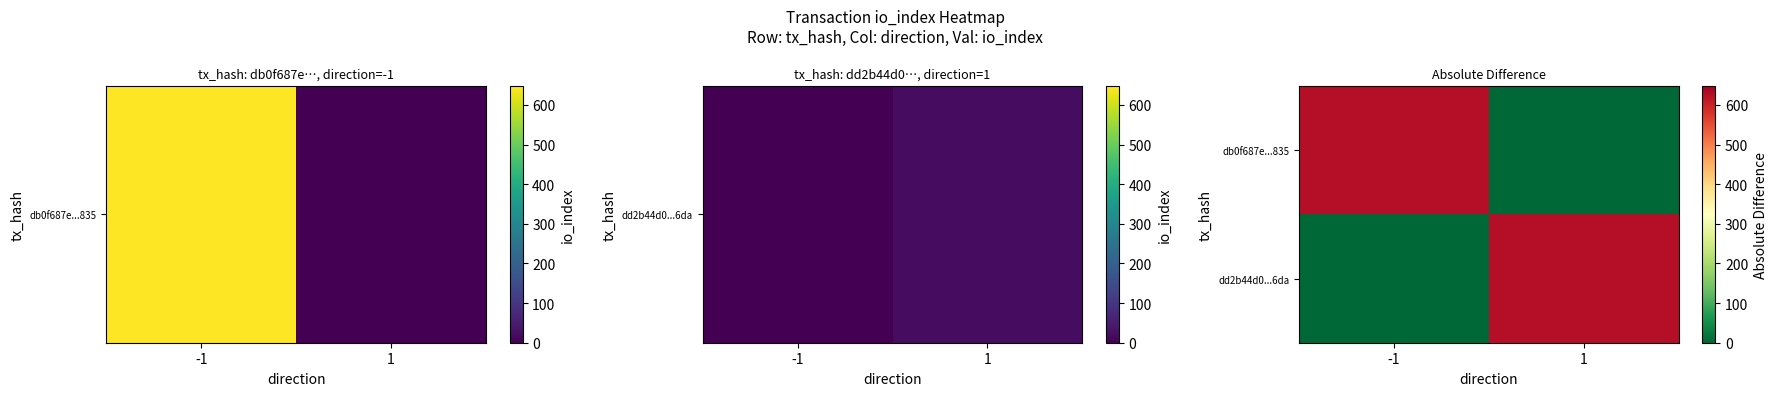

Between -1 and 1, which series saw the biggest shift?

db0f687e...835